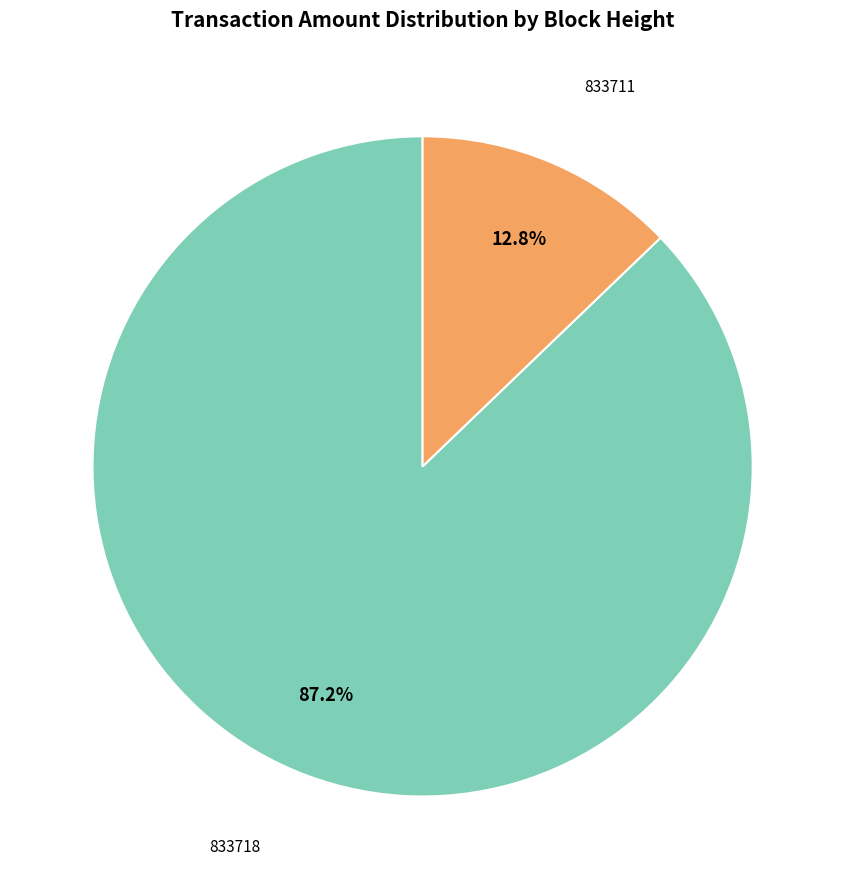

To the nearest percent, what is the difference between the largest and smallest slice percentages?

74%